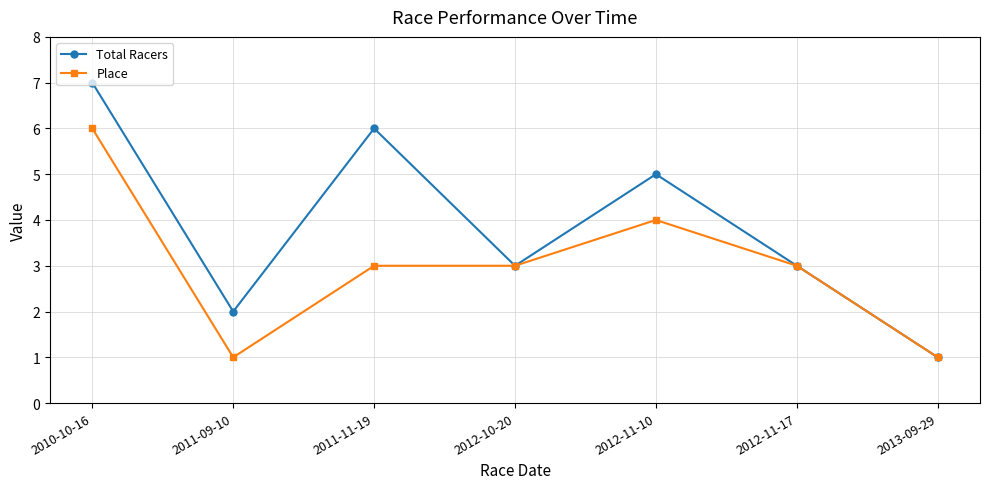

What are all the series names shown in the legend?

Total Racers, Place